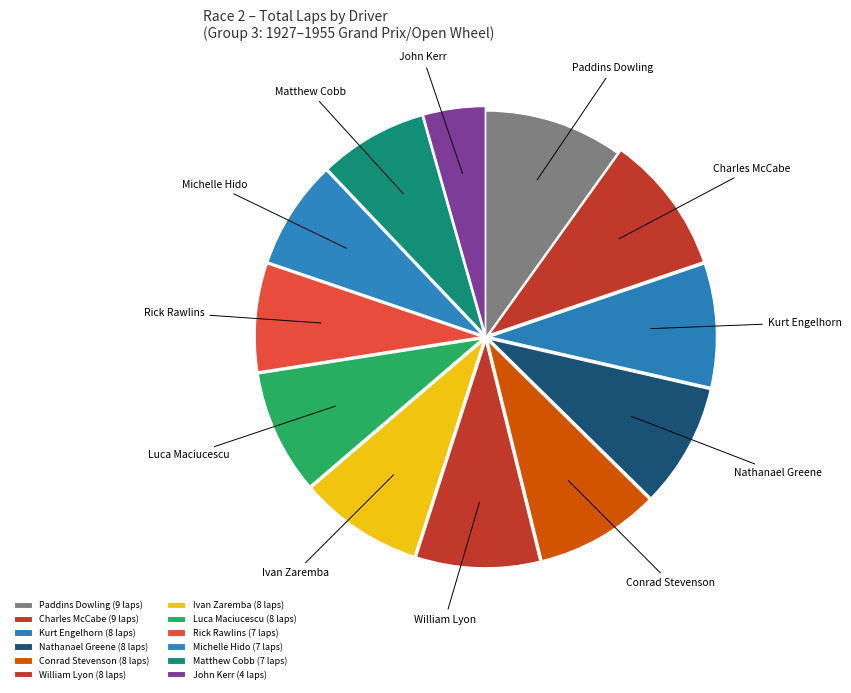

Combined, do William Lyon and Nathanael Greene account for over 50%?

No